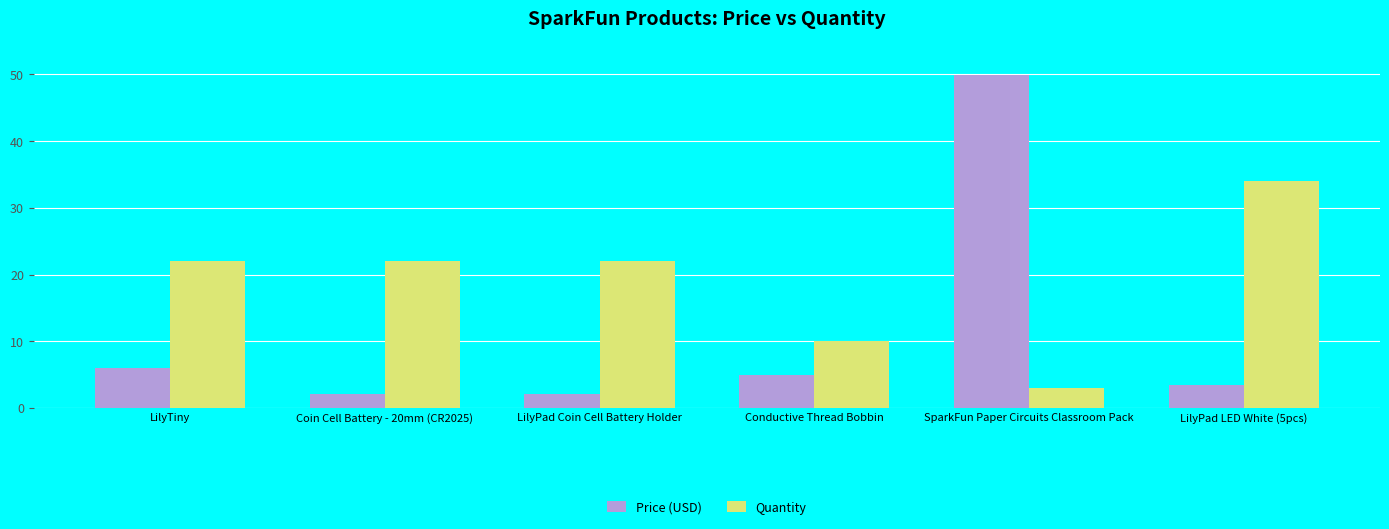

How many bars are there in each group?

2